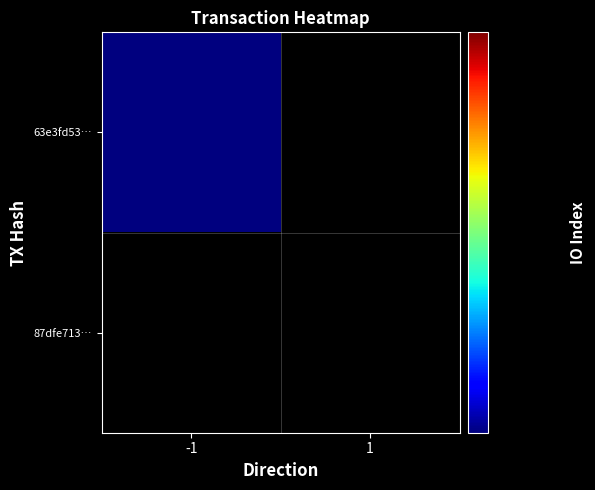

At how many categories does at least one series exceed 9?

1